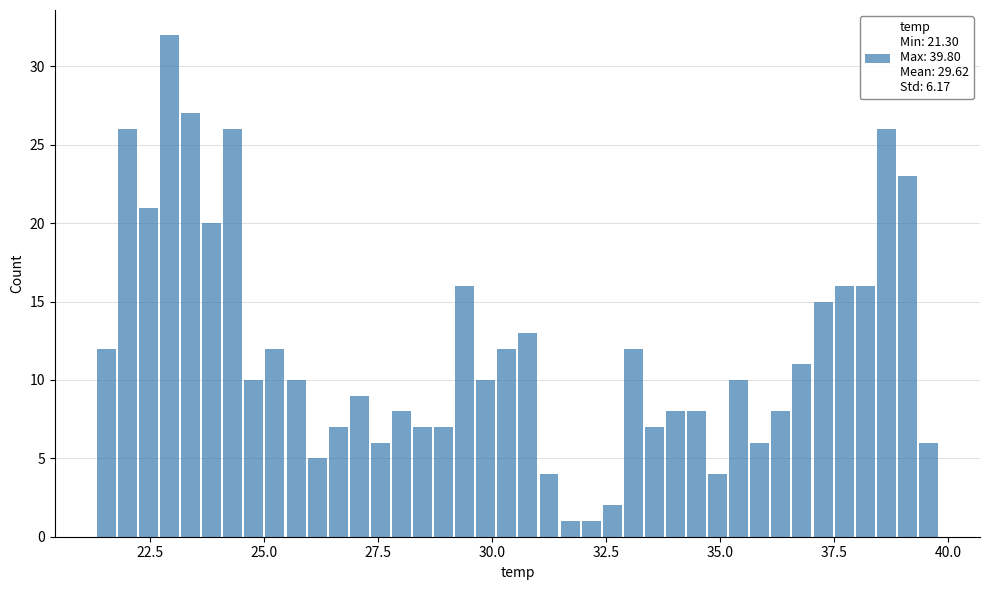

Around what value on the x-axis is the tallest bar? Give the approximate position of its centre, as read against the axis.

23.0